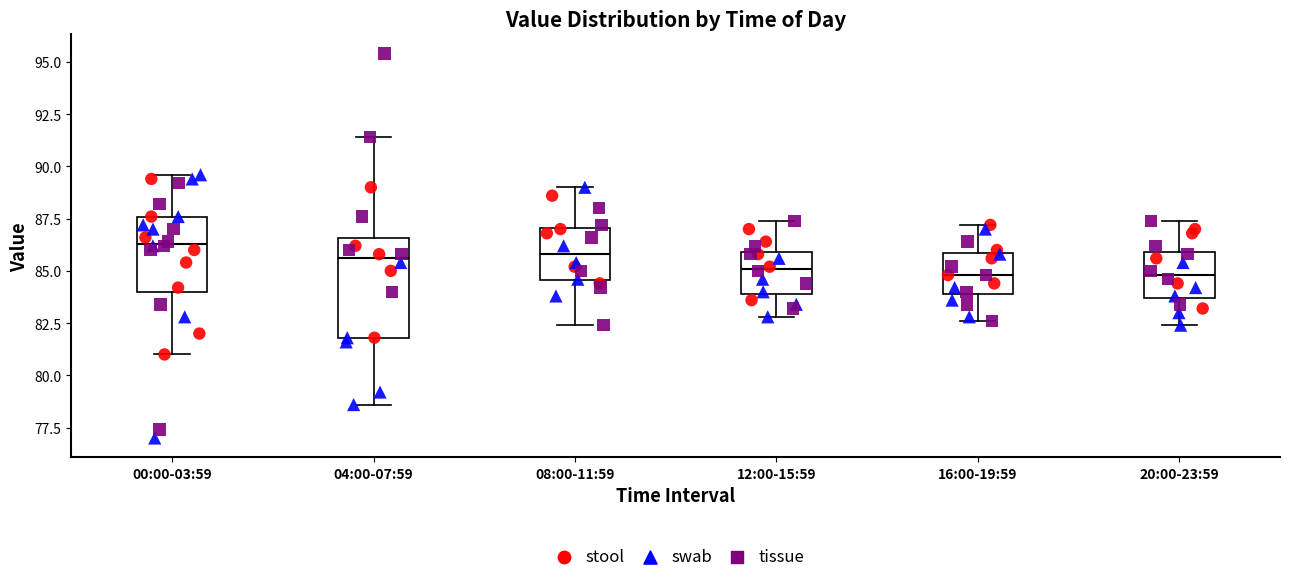

Reading left to right, transcribe this box plot: for each box, give where its median line is, the range the box spans, and where its two whiskers end, as read against the y-axis. The values are not printed on the chart, so give them approximately, as read against the axis.

00:00-03:59: median 86.5, box 84.0 to 87.5, whiskers 81.0 to 89.5
04:00-07:59: median 85.5, box 82.0 to 86.5, whiskers 78.5 to 91.5
08:00-11:59: median 86.0, box 84.5 to 87.0, whiskers 82.5 to 89.0
12:00-15:59: median 85.0, box 84.0 to 86.0, whiskers 83.0 to 87.5
16:00-19:59: median 85.0, box 84.0 to 86.0, whiskers 82.5 to 87.0
20:00-23:59: median 85.0, box 83.5 to 86.0, whiskers 82.5 to 87.5